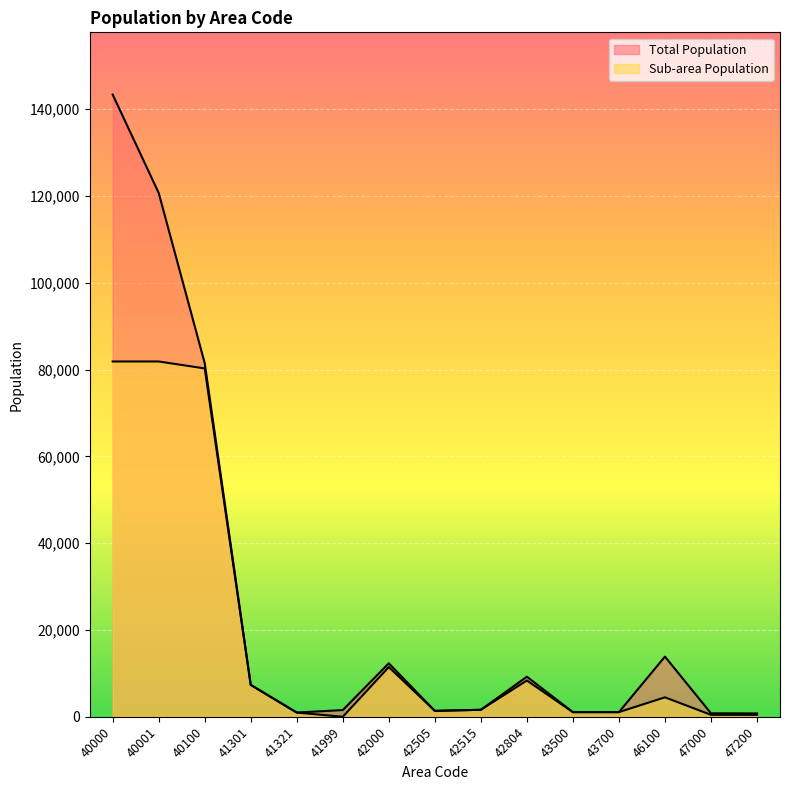

The Sub-area Population series shows 2569 at 46100. True or false?

False